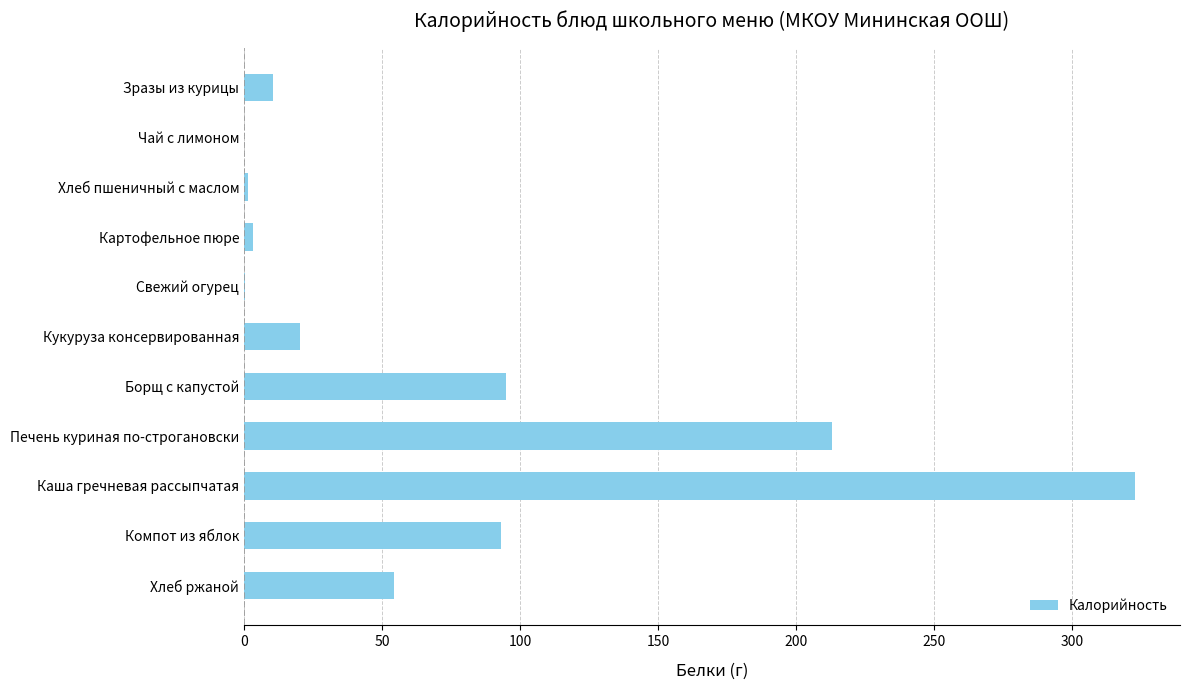

Which category has the highest value across all series?

Каша гречневая рассыпчатая